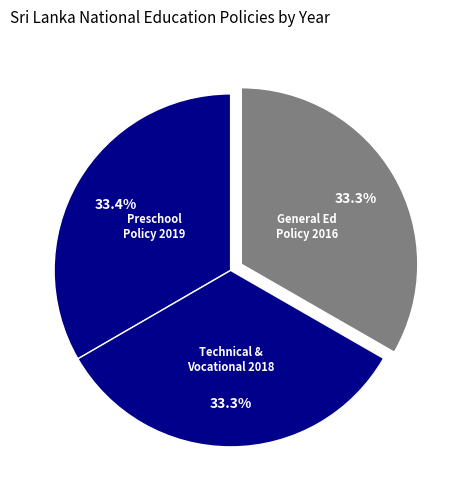

How many segments does this pie chart have?

3